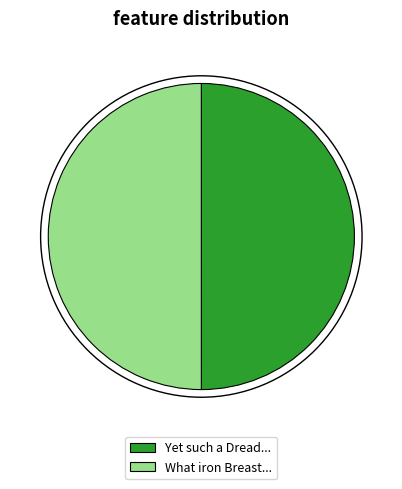

True or false: What iron Breast... accounts for 50% of the total.

True